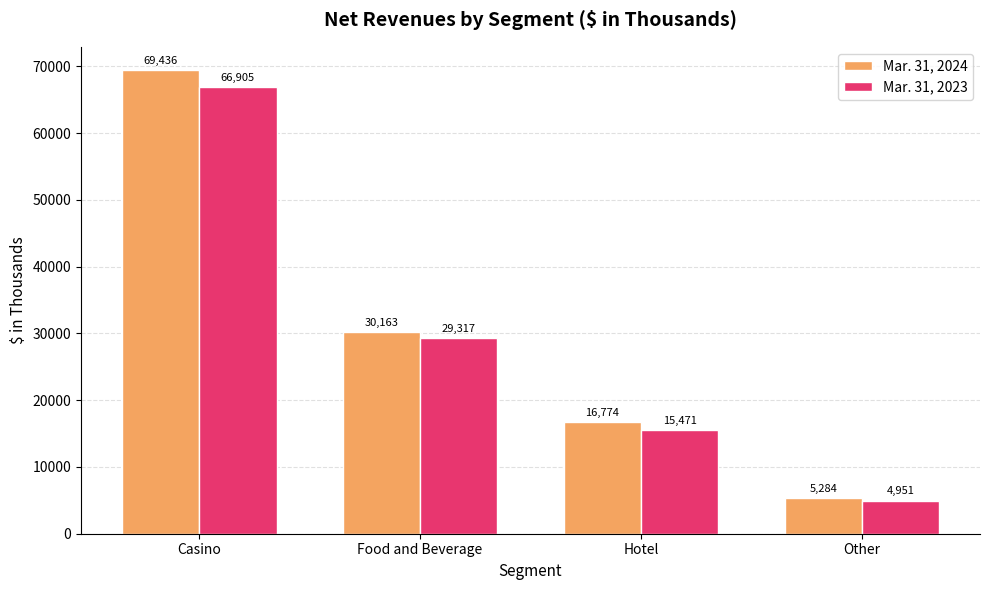

What is the sum of the Mar. 31, 2023 values at Hotel and Casino?

82376